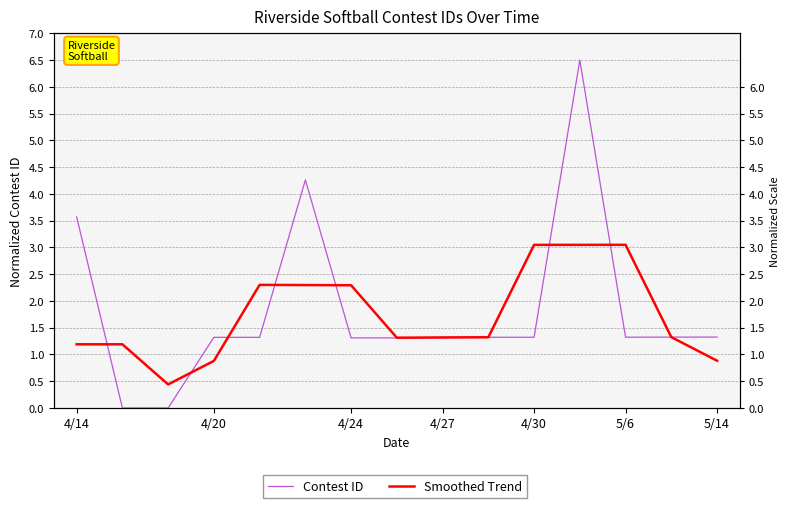

List the series in order of their overall mean, lowest first.

Smoothed Trend, Contest ID